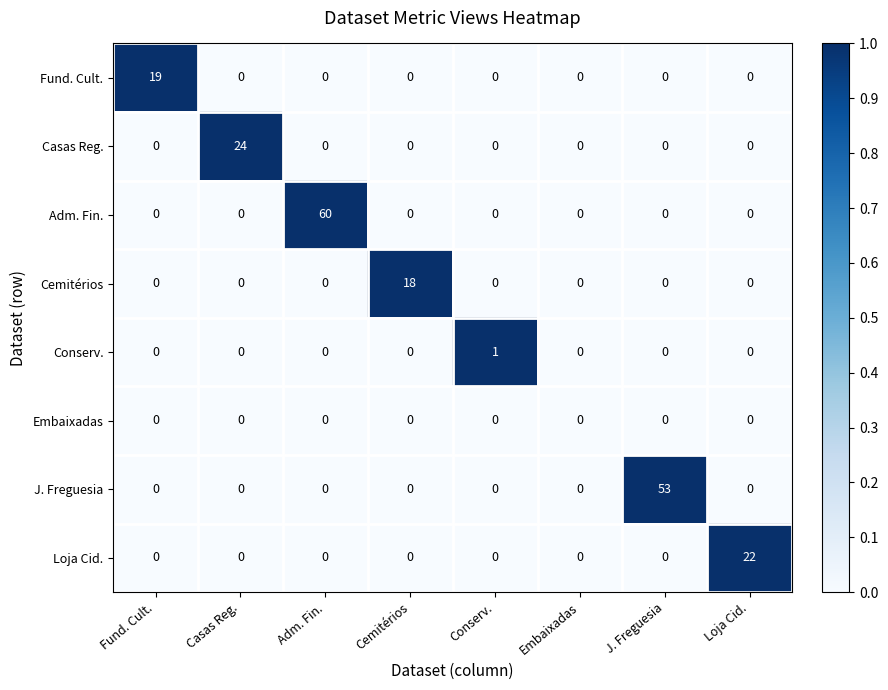

Which series has the widest spread of values?

Adm. Fin.